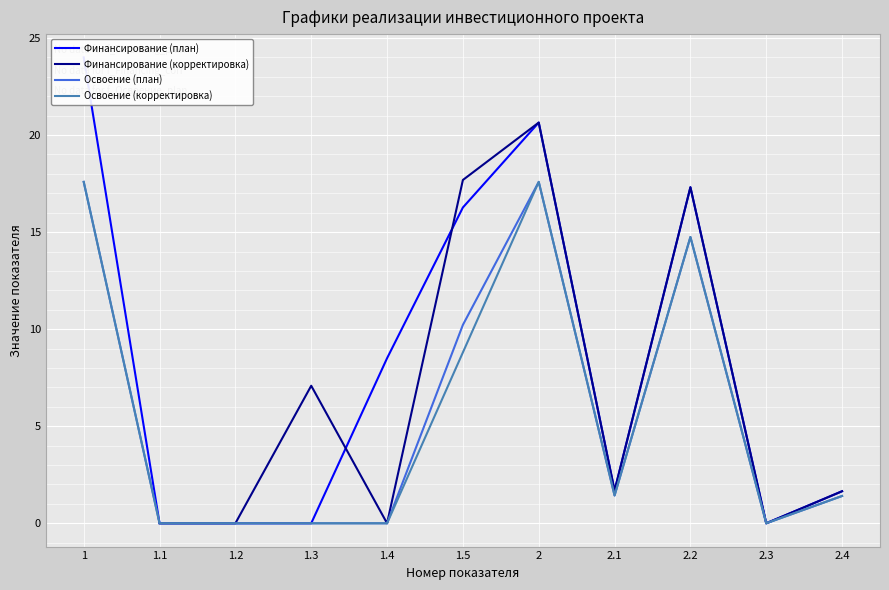

True or false: Освоение (план) has a value of 5.1 at 1.5.

False